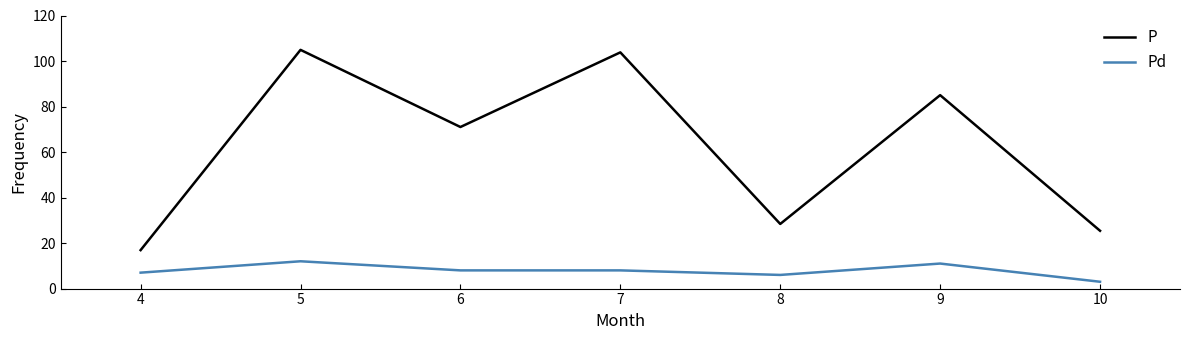

The Pd series shows 6.0 at 8. True or false?

True